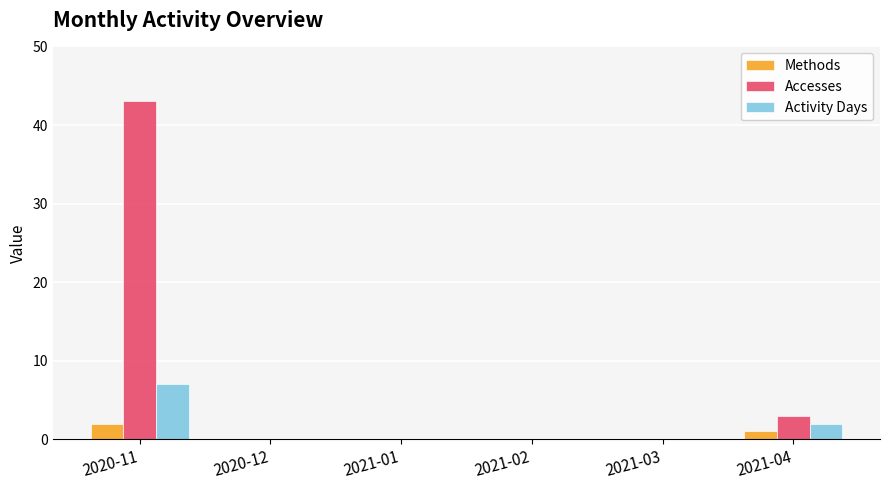

Reading left to right, transcribe all the data shown in this chart.

Methods: 2	0	0	0	0	1
Accesses: 43	0	0	0	0	3
Activity Days: 7	0	0	0	0	2